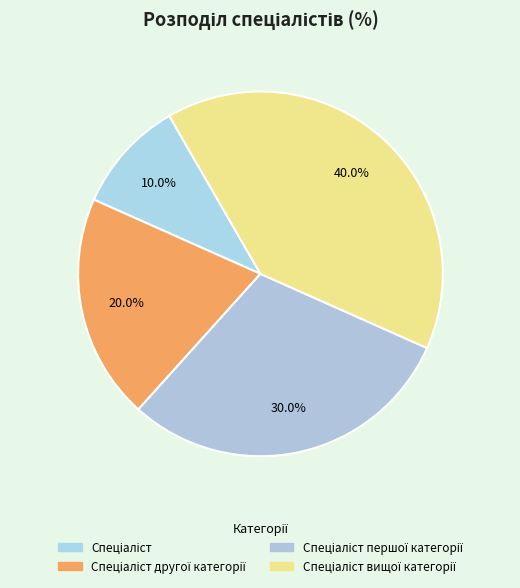

Count the number of slices in the pie.

4